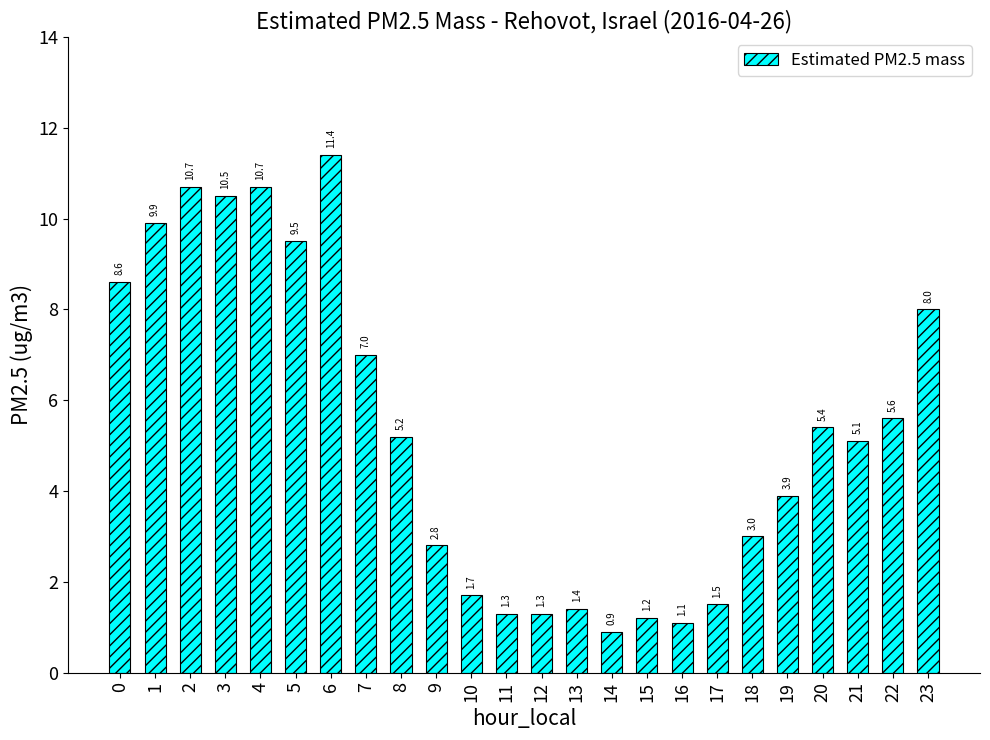

What is the sum of all values?

127.7